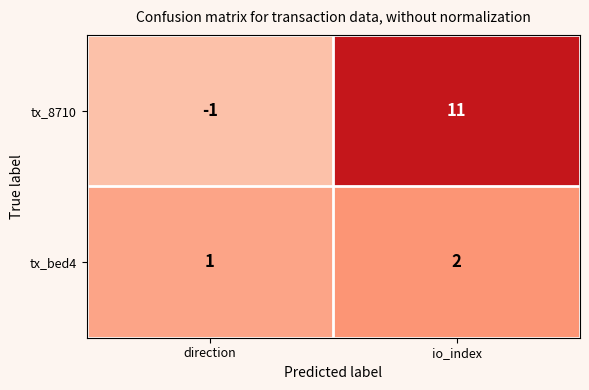

True or false: tx_bed4 has a value of 1 at io_index.

False